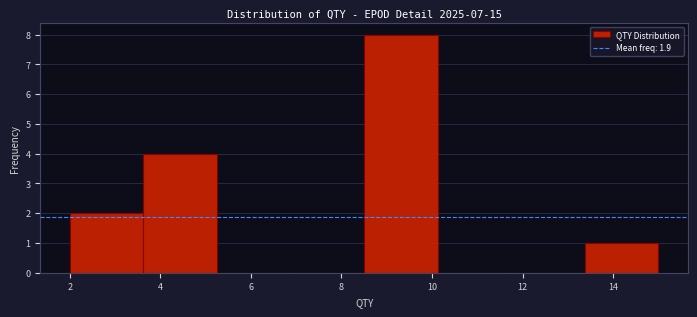

Reading left to right, transcribe this chart: for each bar, give the range it covers on the x-axis and its height. Neither the bar edges nor the heights are printed on the chart, so give them approximately, as read against the axes.

2.0 to 3.6: 2
3.6 to 5.2: 4
5.2 to 6.8: 0
6.8 to 8.6: 0
8.6 to 10.2: 8
10.2 to 11.8: 0
11.8 to 13.4: 0
13.4 to 15.0: 1